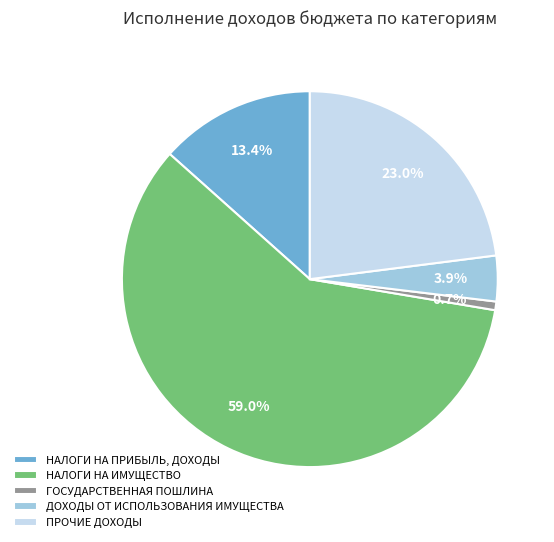

How many slices are in this pie chart?

5